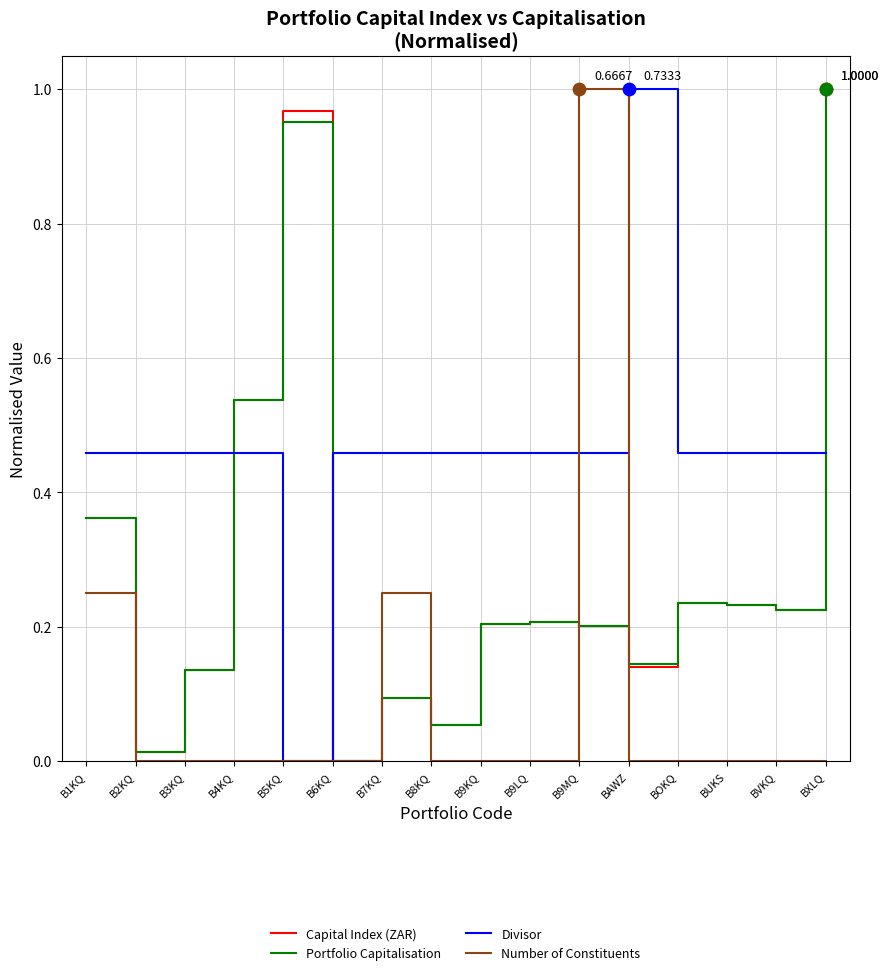

What are all the series names shown in the legend?

Capital Index (ZAR), Portfolio Capitalisation, Divisor, Number of Constituents